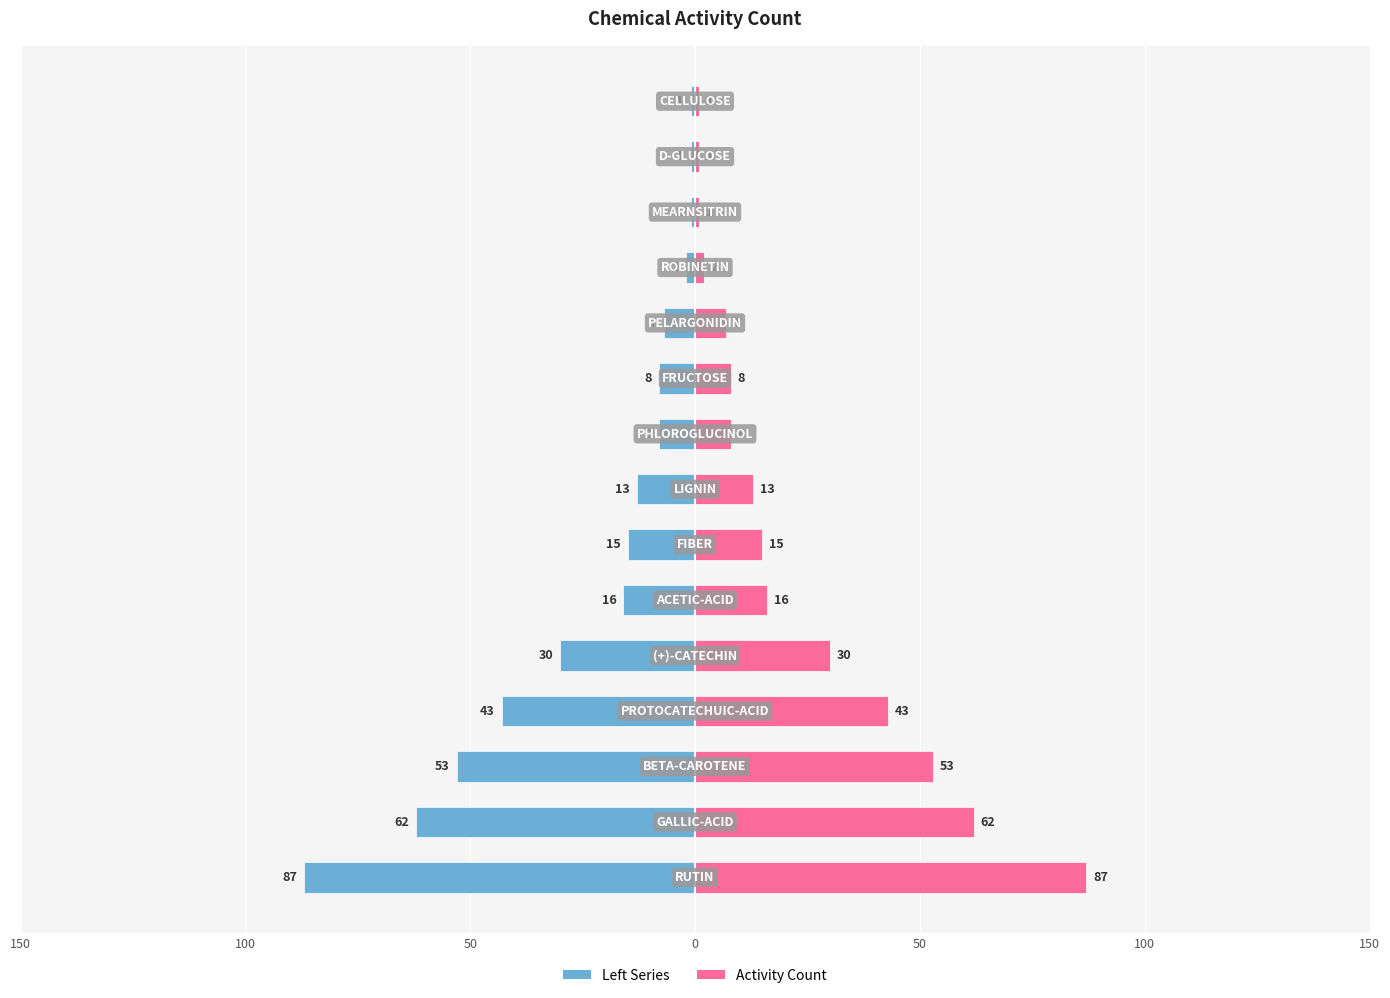

What is the difference between the maximum and minimum values in the Activity Count series?

86